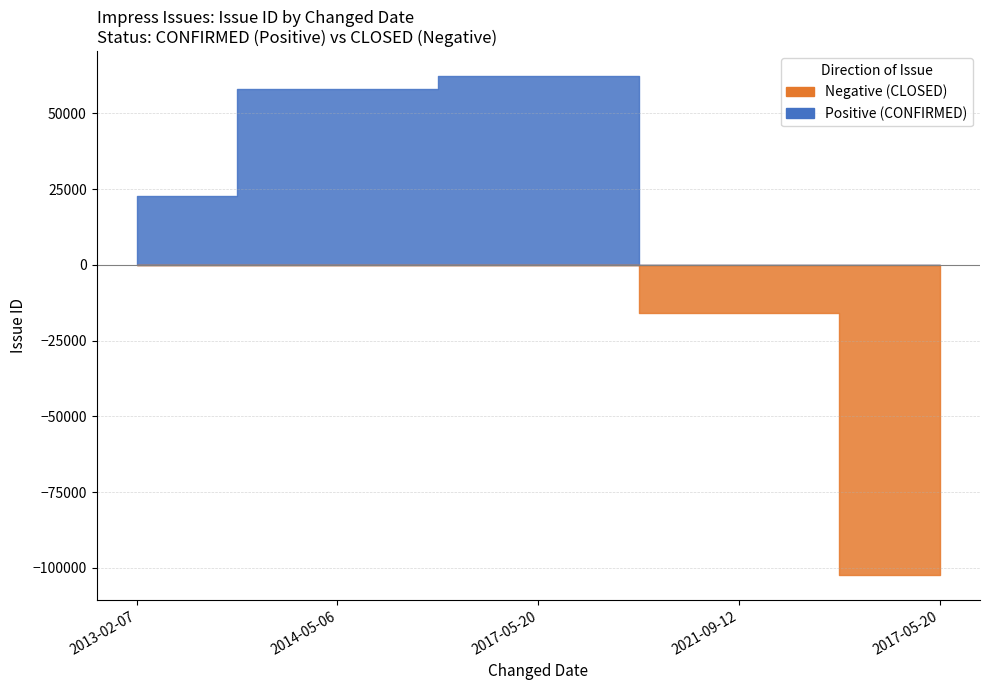

Where does the data first go above 57904?

2017-05-20